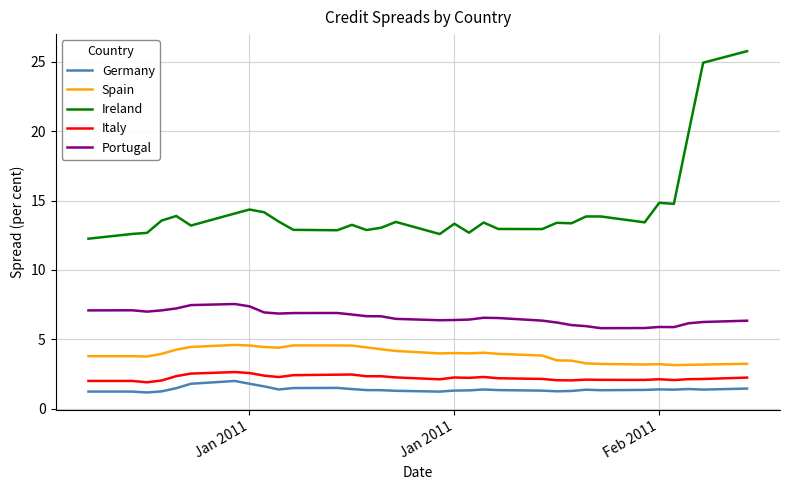

Does the chart display data point markers on the line(s)?

No